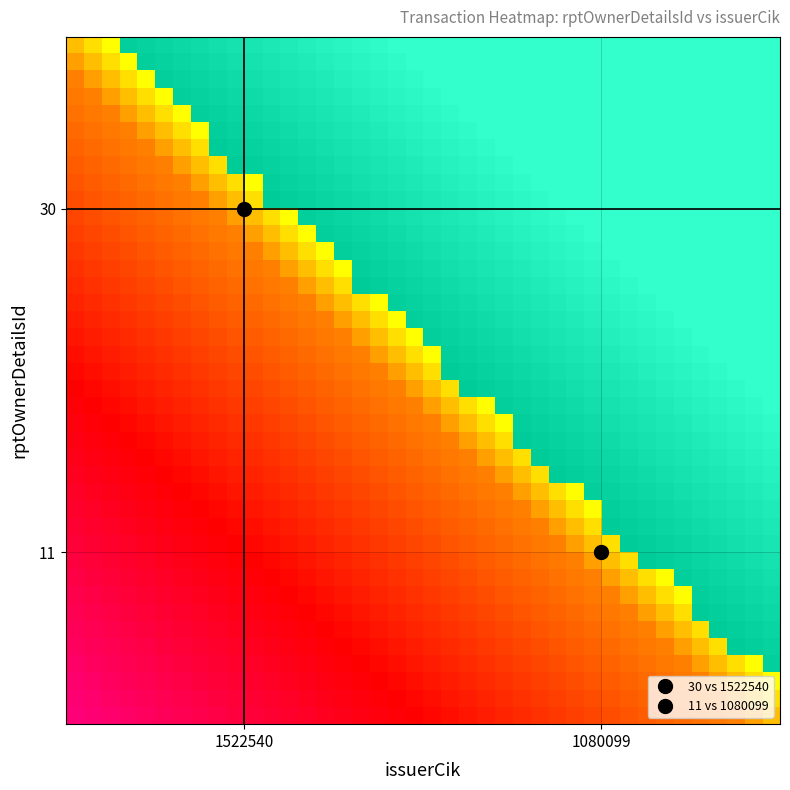

What is the spread (max minus min) of values at 1080099?

1